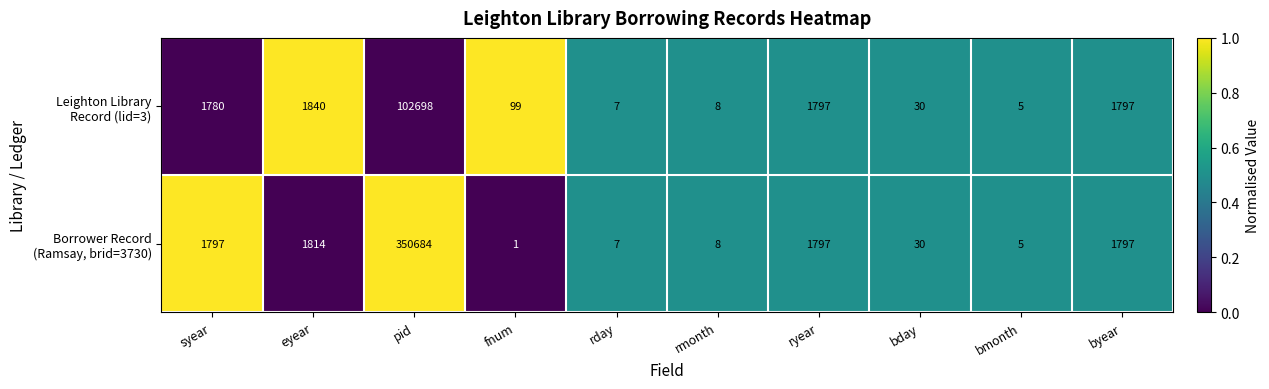

What is the spread (max minus min) of values at eyear?

26